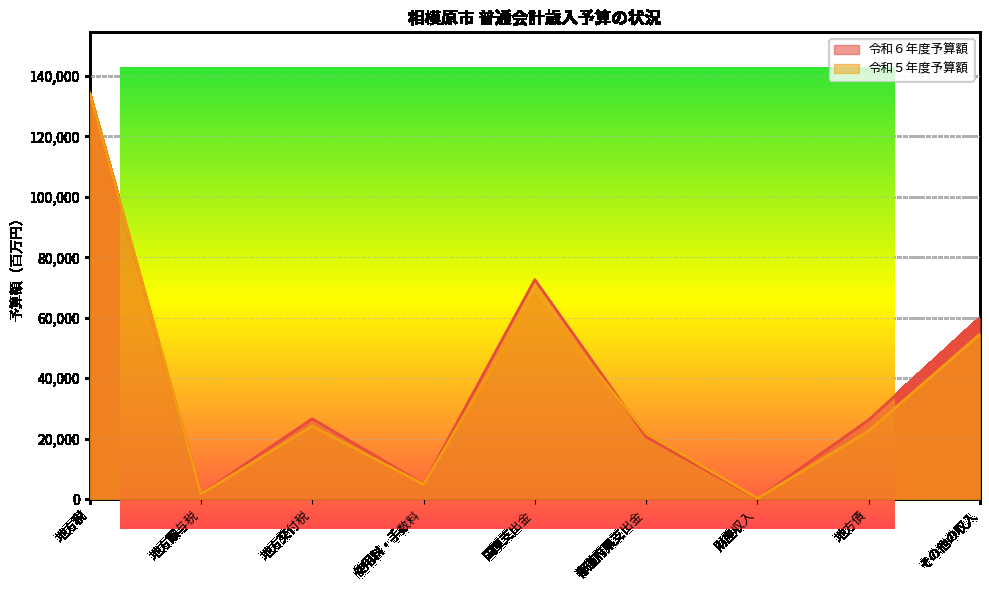

What is the total value across all series at 都道府県支出金?

42442